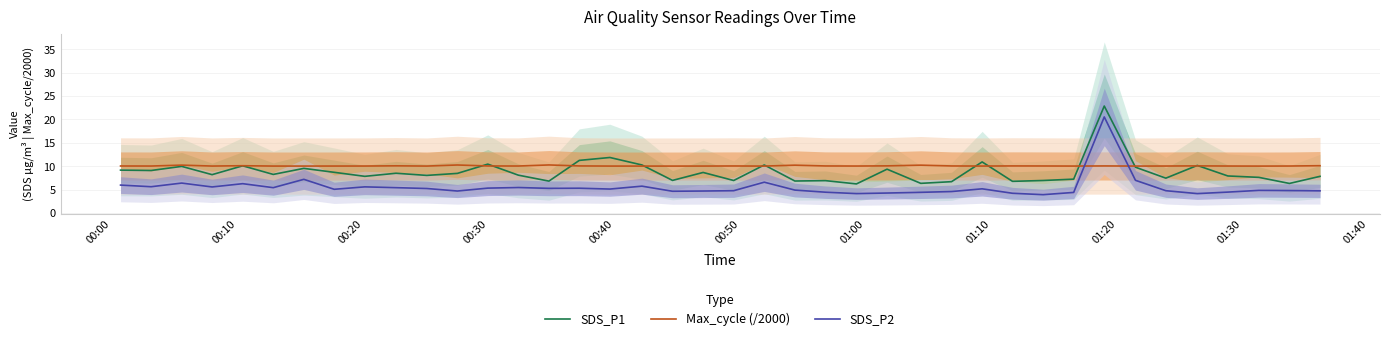

Does the chart have visible grid lines?

Yes